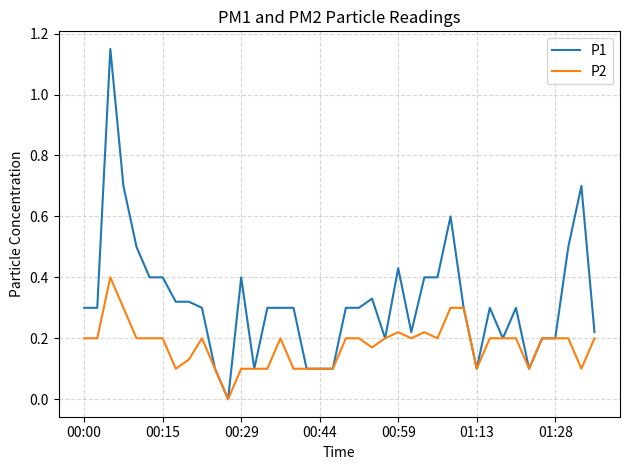

Which series has the widest spread of values?

P1